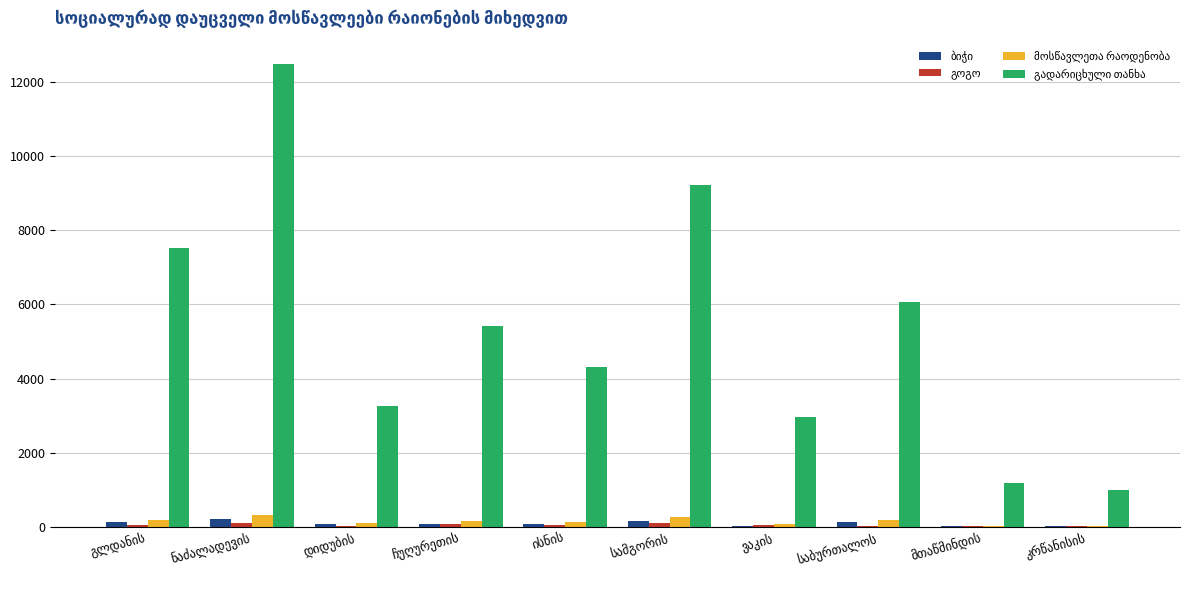

How many groups of bars are there?

10